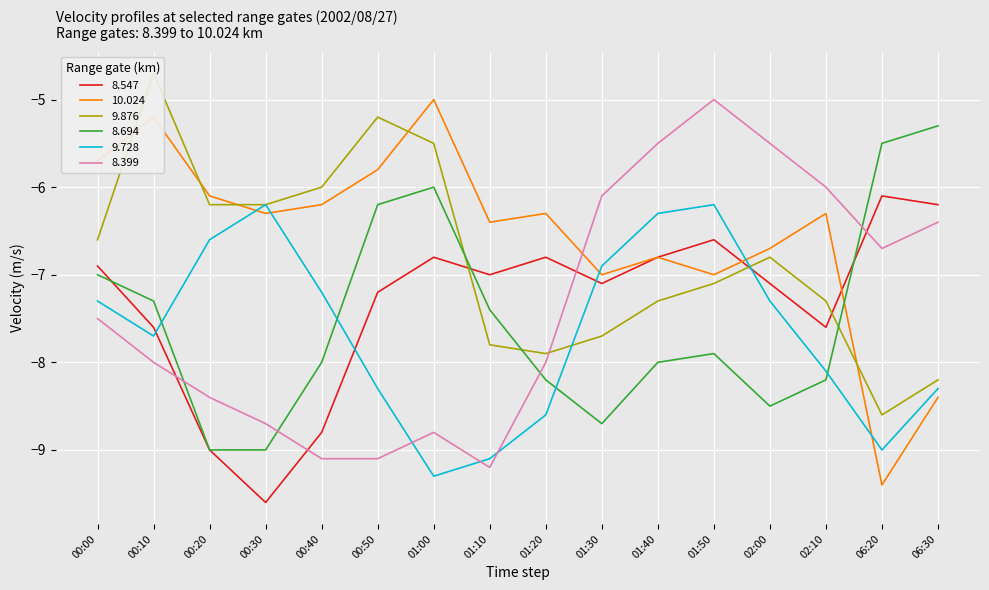

What is the difference between the maximum and minimum values in the 10.024 series?

4.4